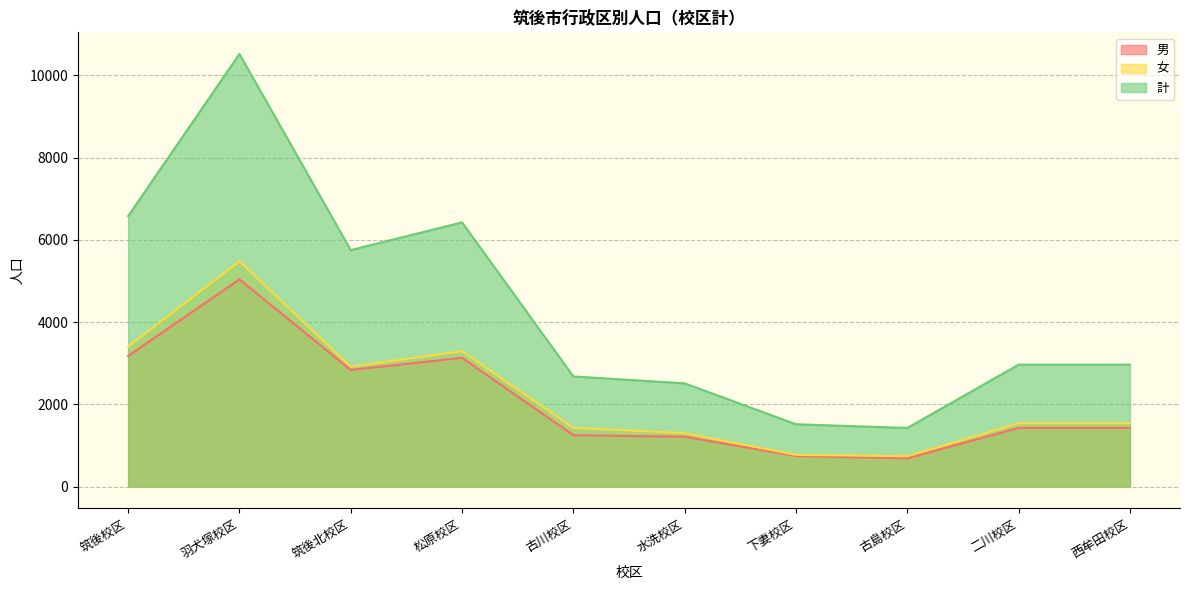

What position from the right is 二川校区?

2